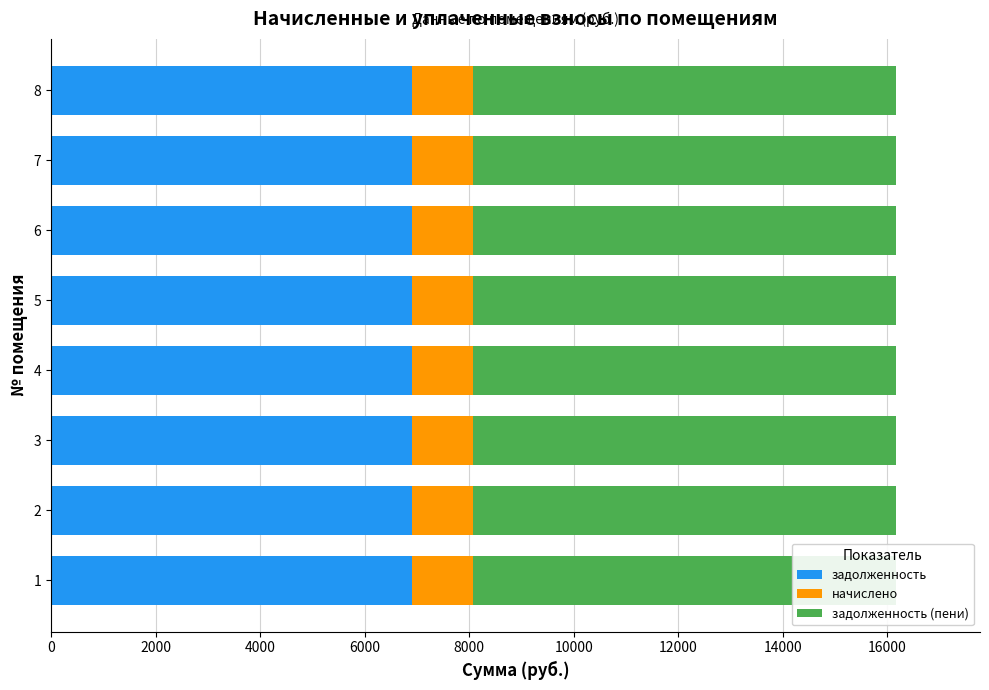

Does the chart contain any negative values?

No